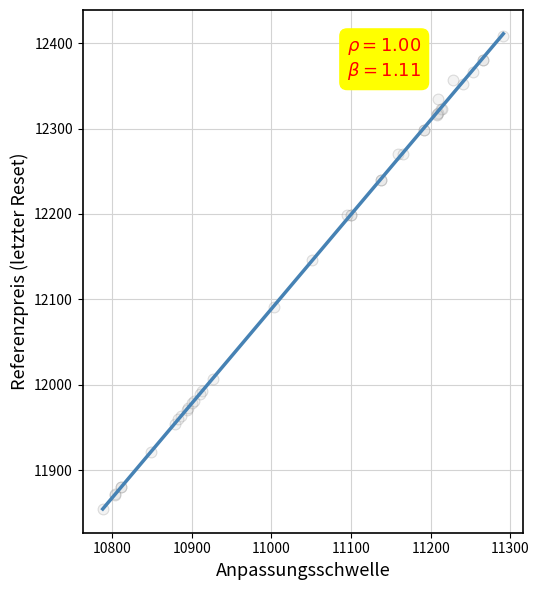

What Y value in the scatter plot is closest to 12131?

12146.0